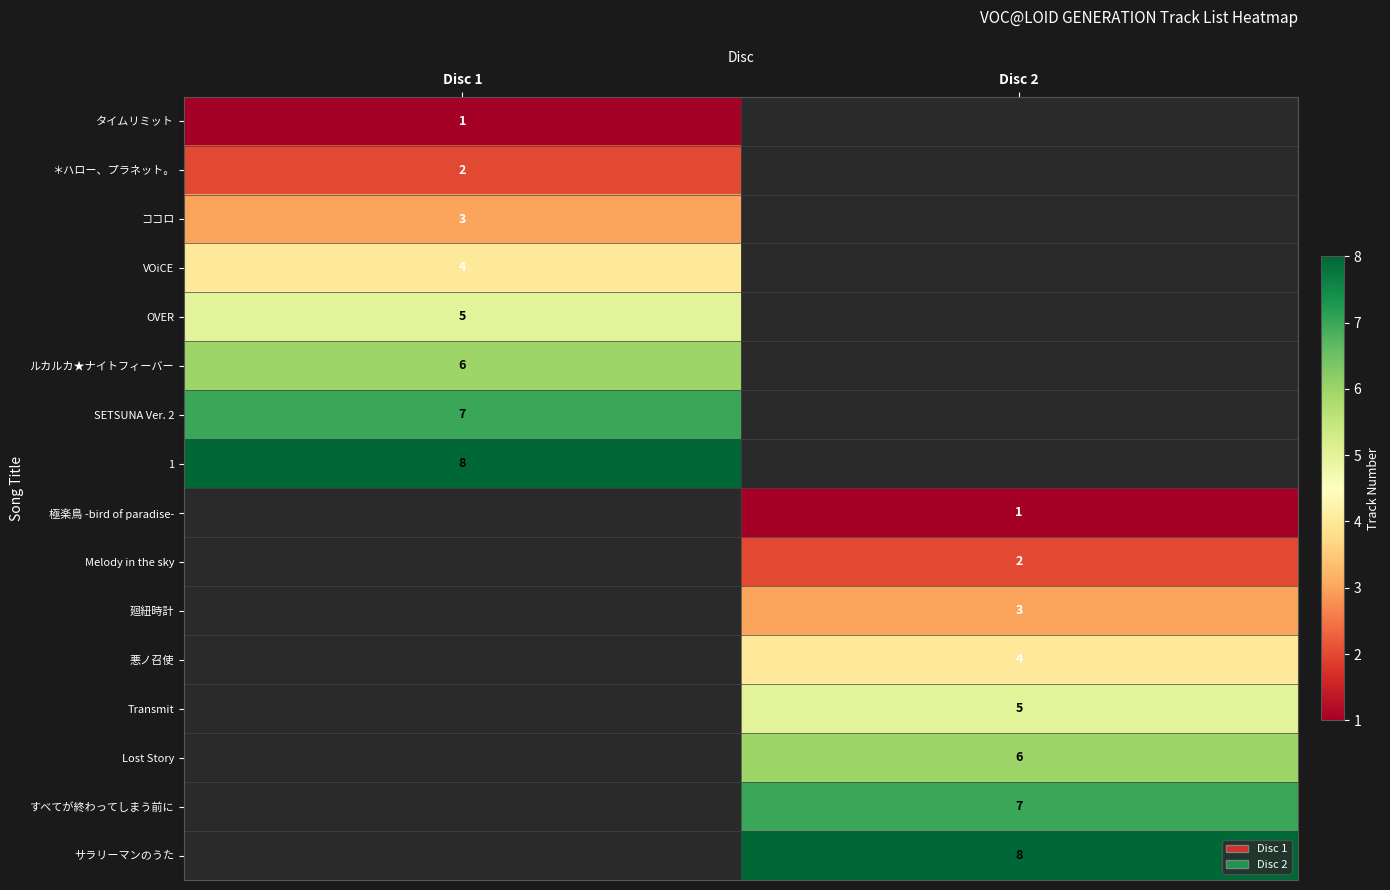

The Melody in the sky series shows 3 at Disc 2. True or false?

False